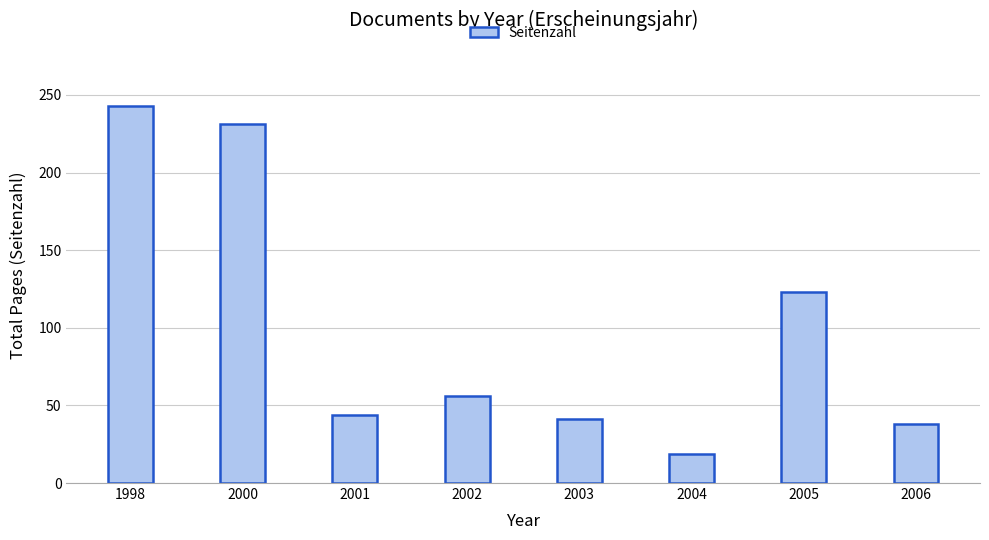

The chart shows a value of 19 at 2004. True or false?

True